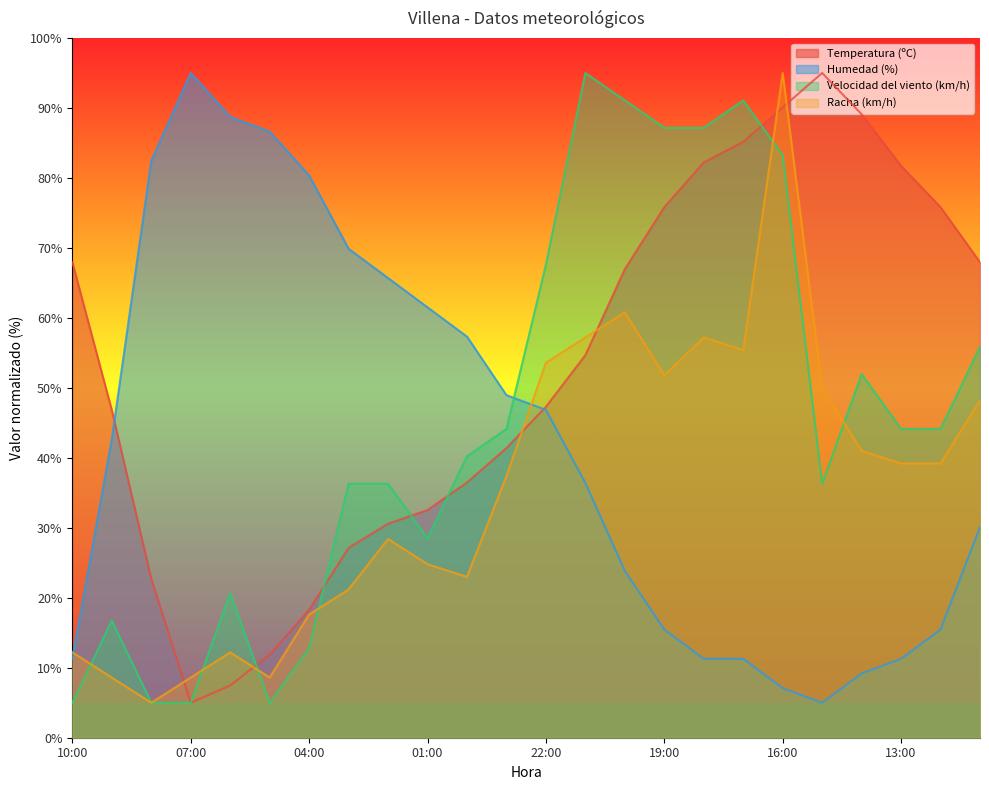

What is the spread (max minus min) of values at 02:00?

37.3